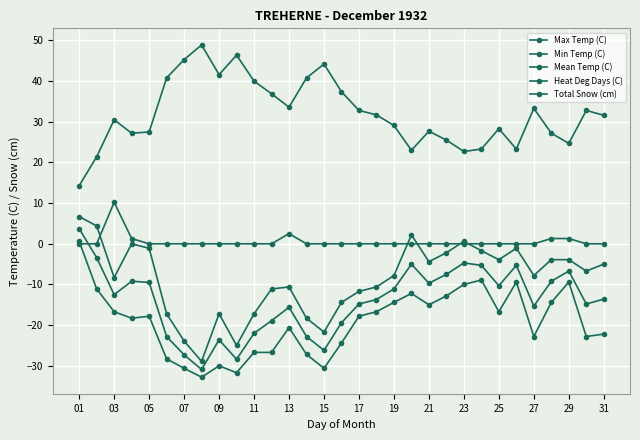

How many positive values does the Min Temp (C) series have?

1